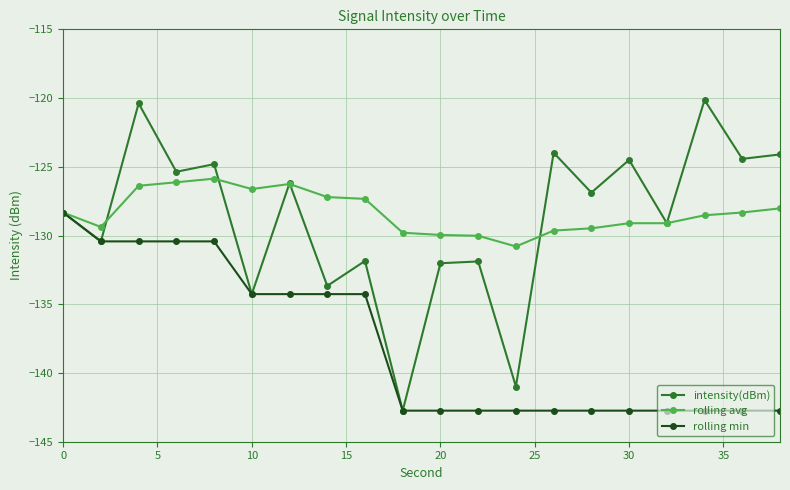

What is the value of the rolling avg point at the 17th from the left?

-129.1